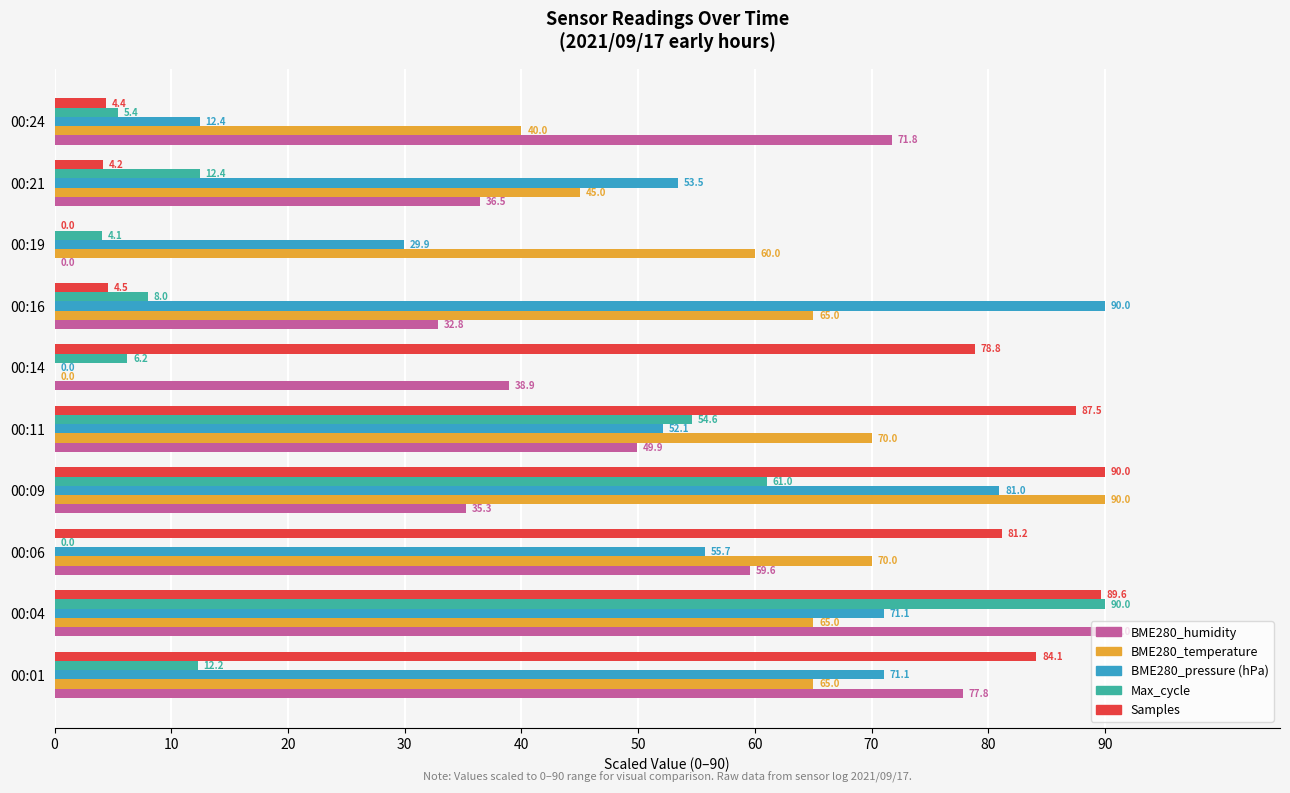

Read the Max_cycle value at 00:24.

5.4